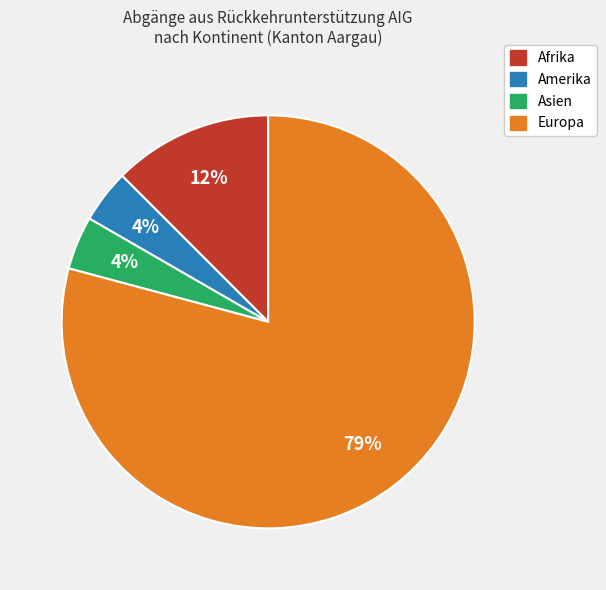

What is the majority slice?

Europa